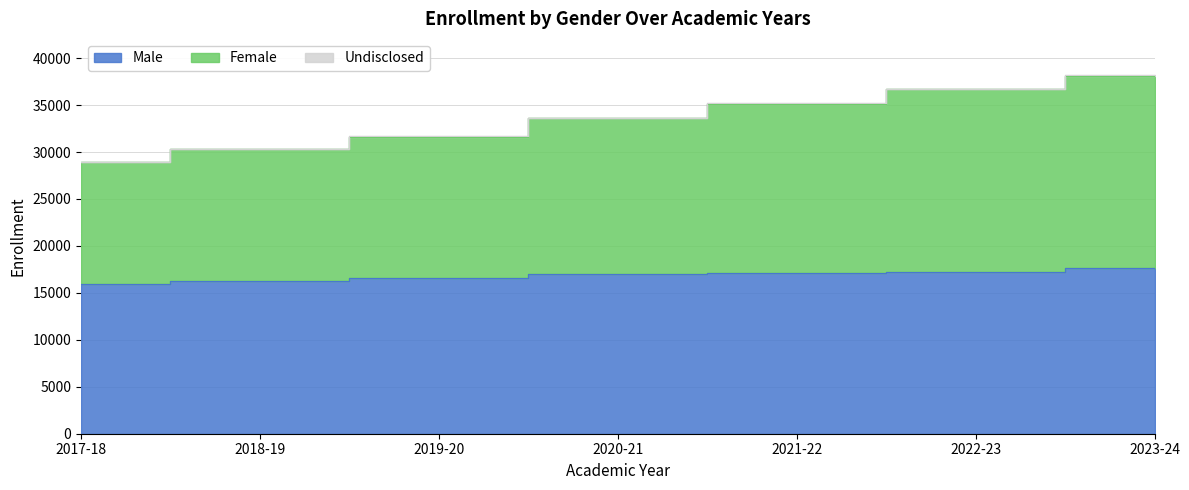

How many values in the Male series exceed 17000?

3